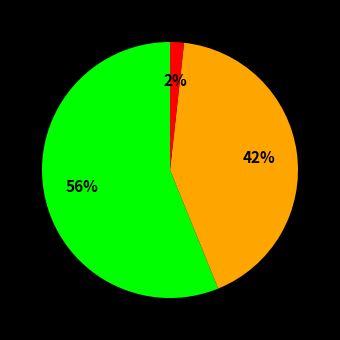

How many segments does this pie chart have?

3